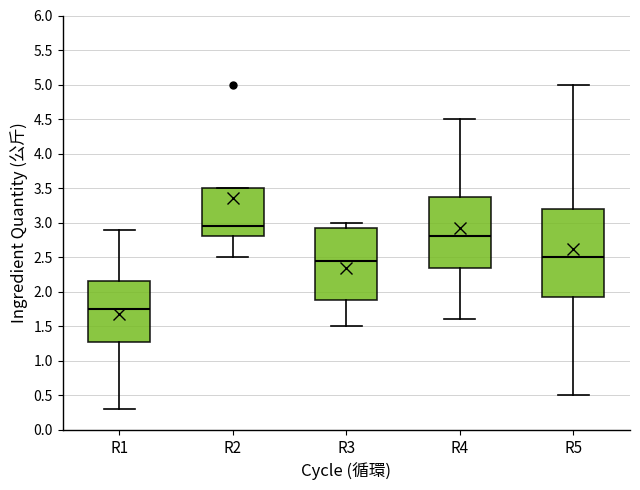

Comparing the boxes themselves (not the whiskers), which one is the tallest?

R5